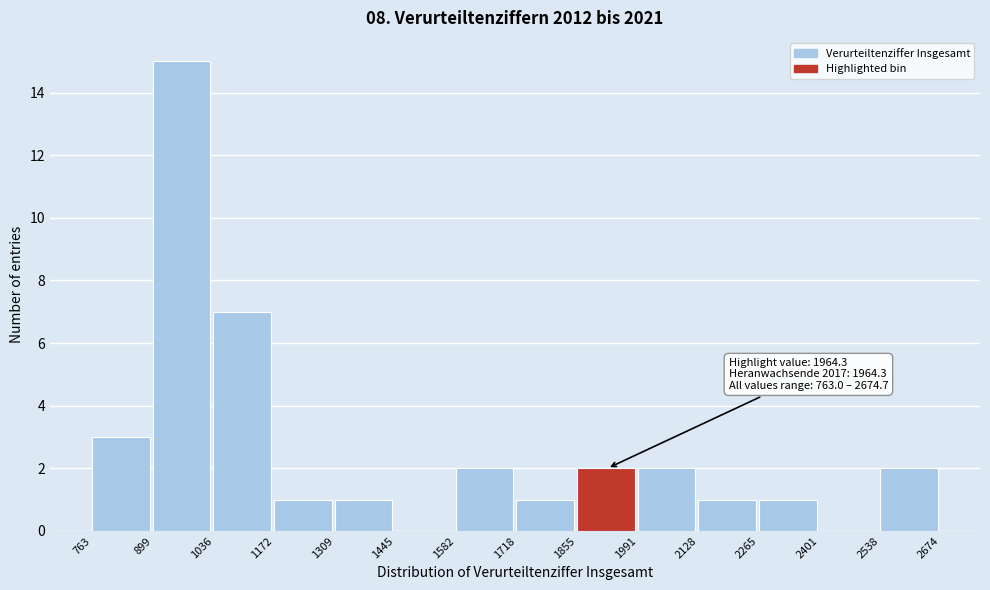

Over which range of the x-axis is the bar tallest?

899 to 1036